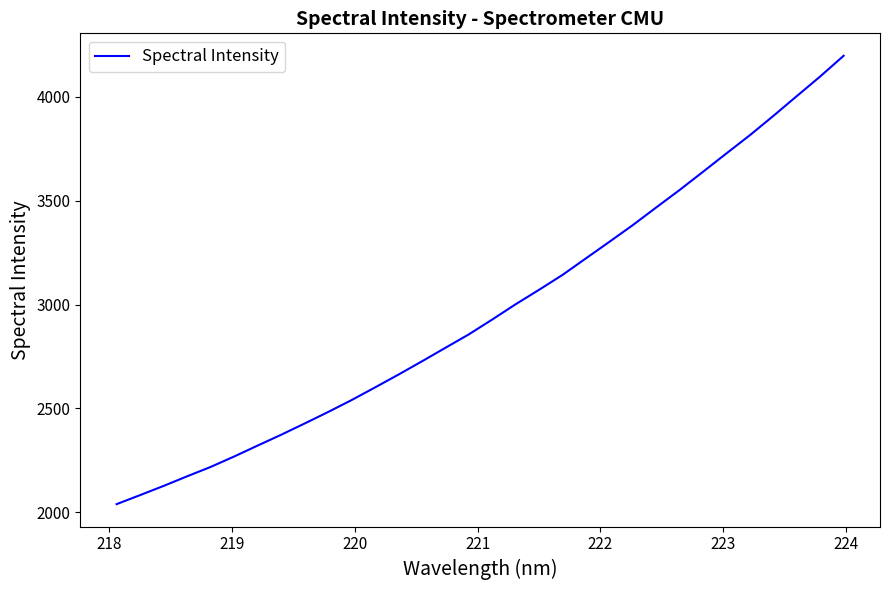

What is the minimum value shown in the chart?

2039.9